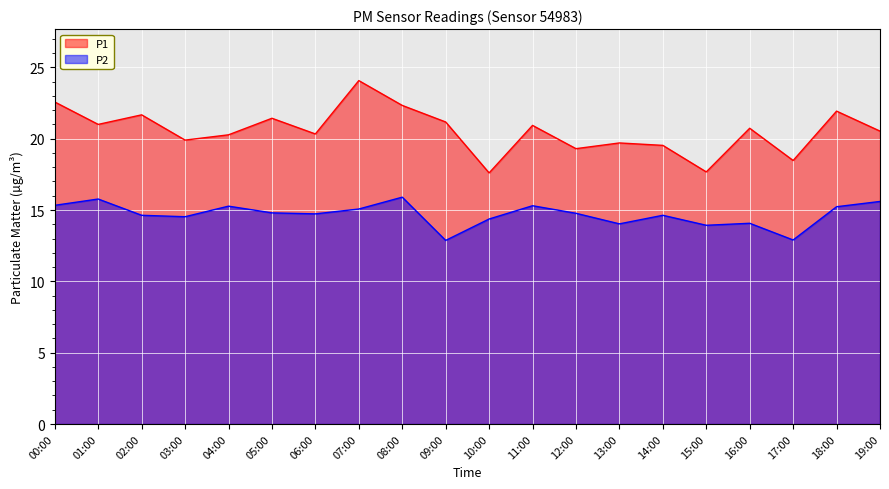

What are all the series names shown in the legend?

P1, P2